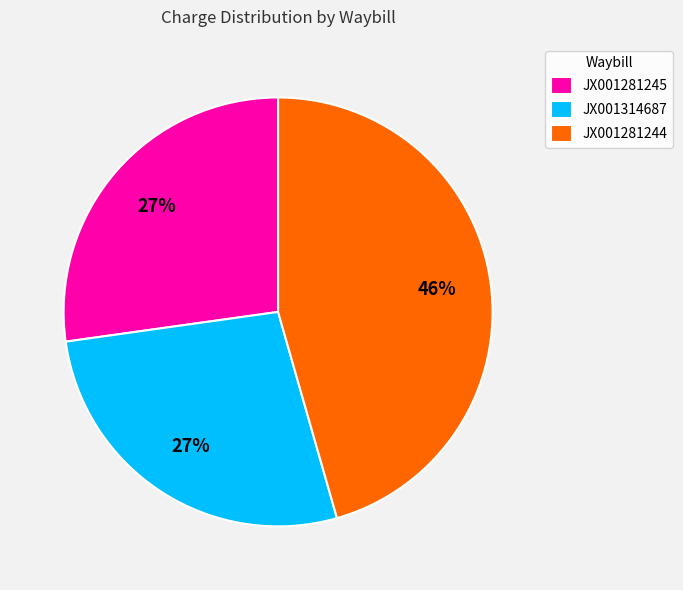

What percentage is the JX001281244 slice, to the nearest percent?

46%